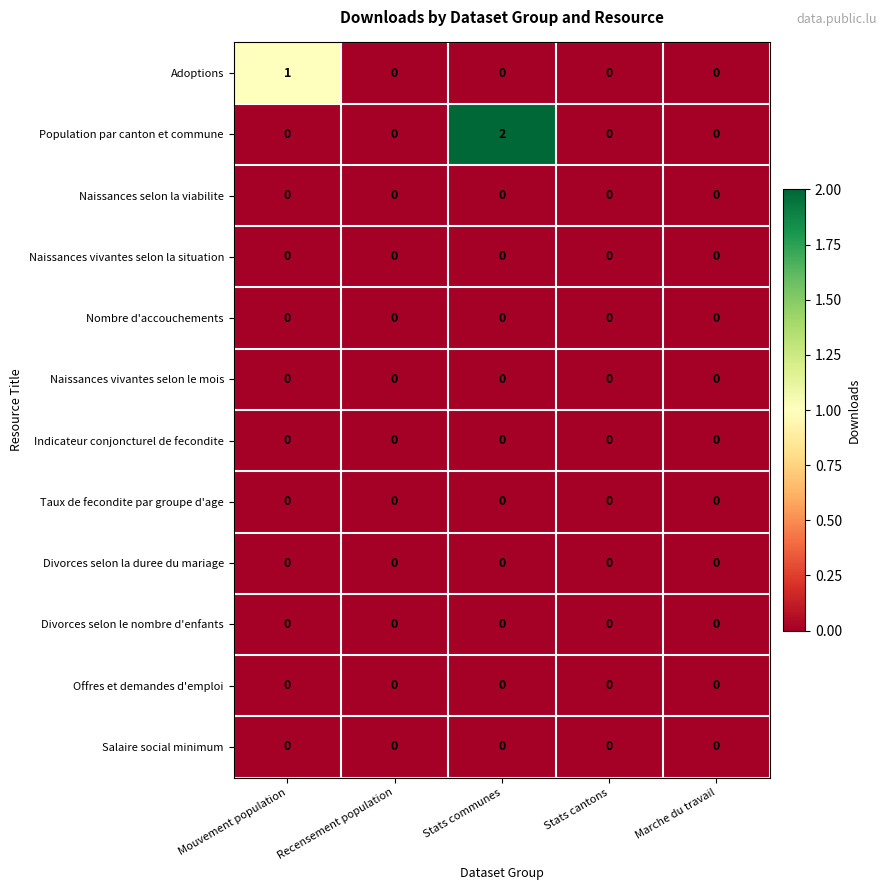

Which label corresponds to the largest value in the chart?

Stats communes